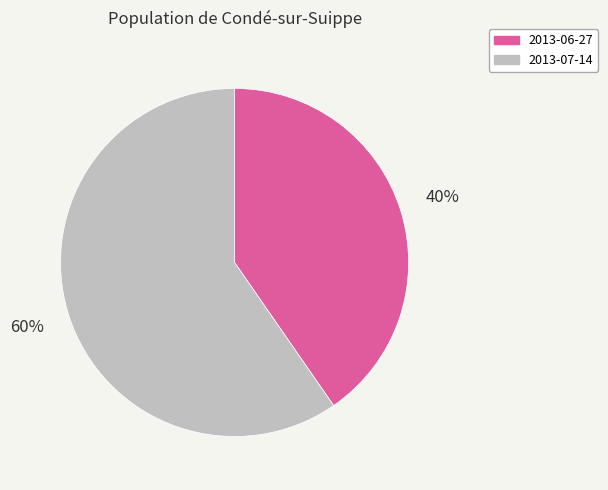

To the nearest percent, what portion does 2013-06-27 represent?

40%